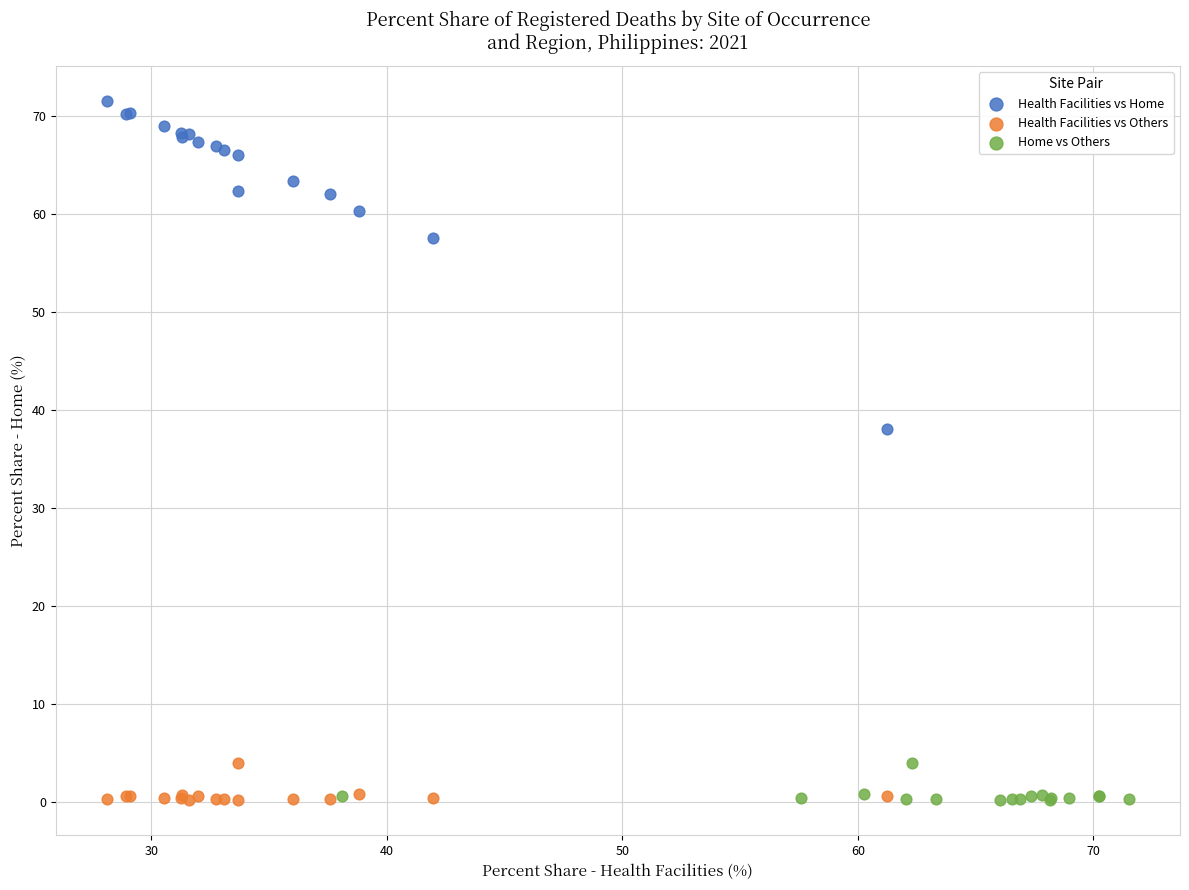

Which series has the widest spread of Y values?

Health Facilities vs Home